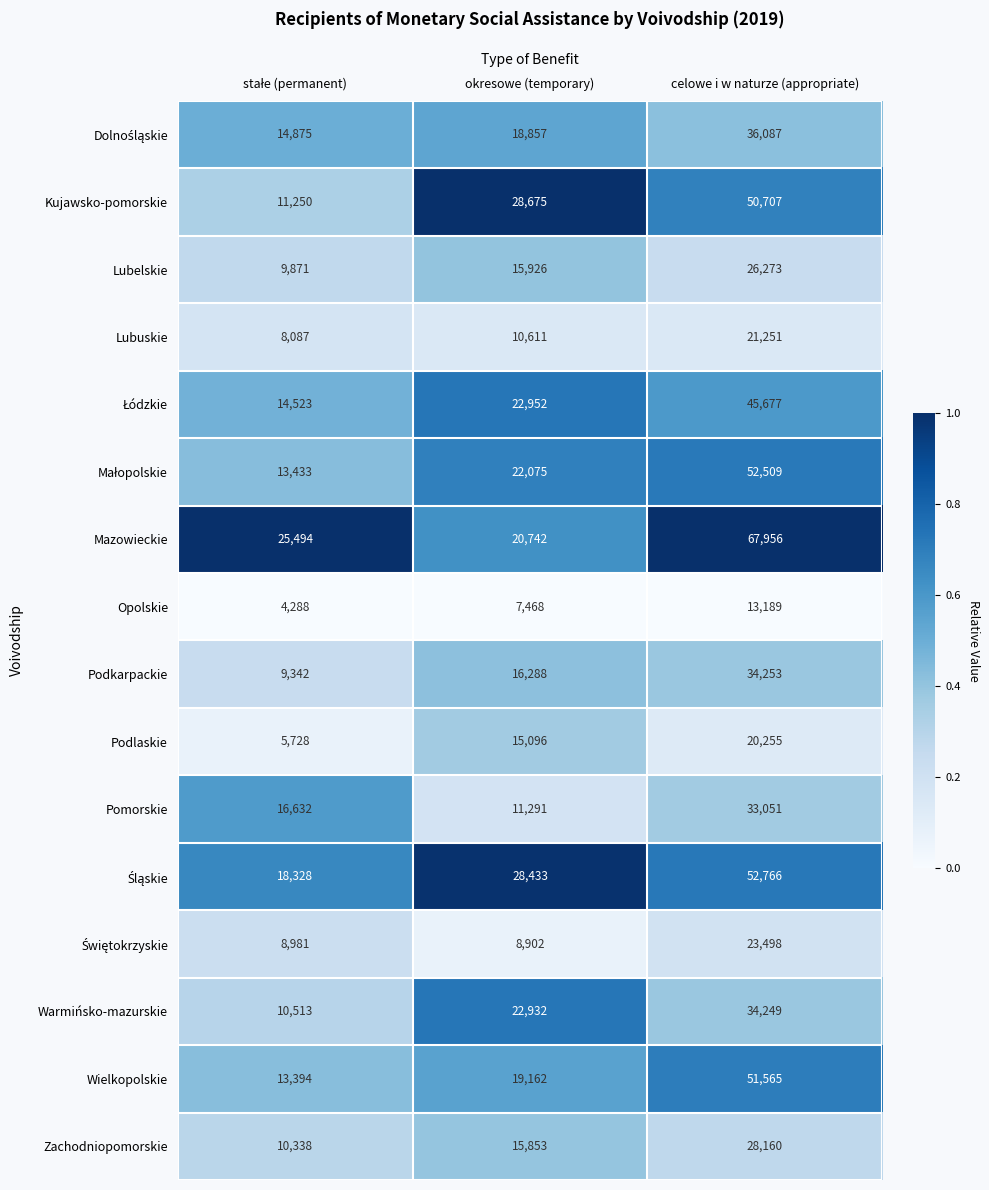

Which series changed the most between okresowe (temporary) and celowe i w naturze (appropriate)?

Mazowieckie